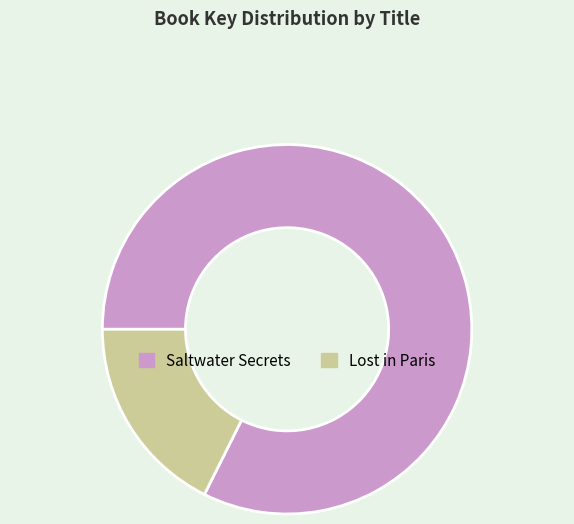

Is the sum of Lost in Paris and Saltwater Secrets greater than half?

Yes